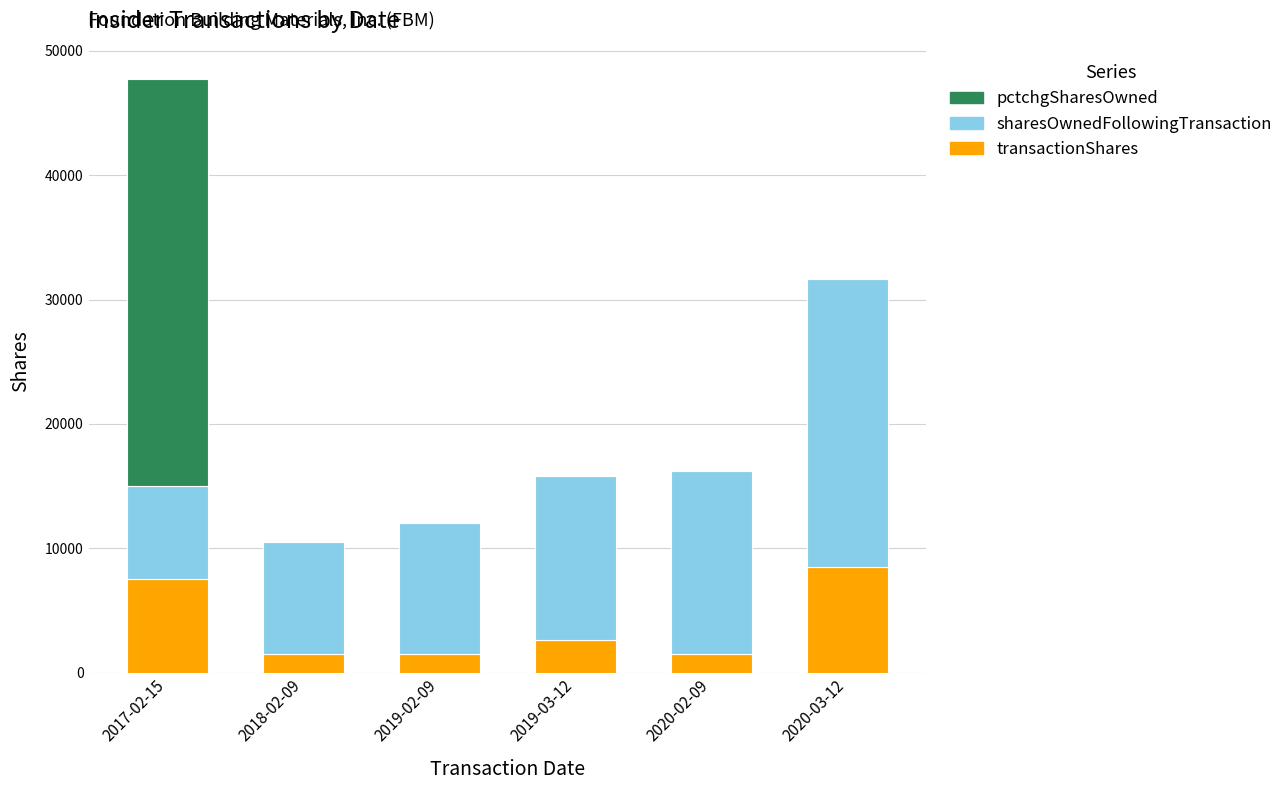

What is the sum of all transactionShares values?

23161